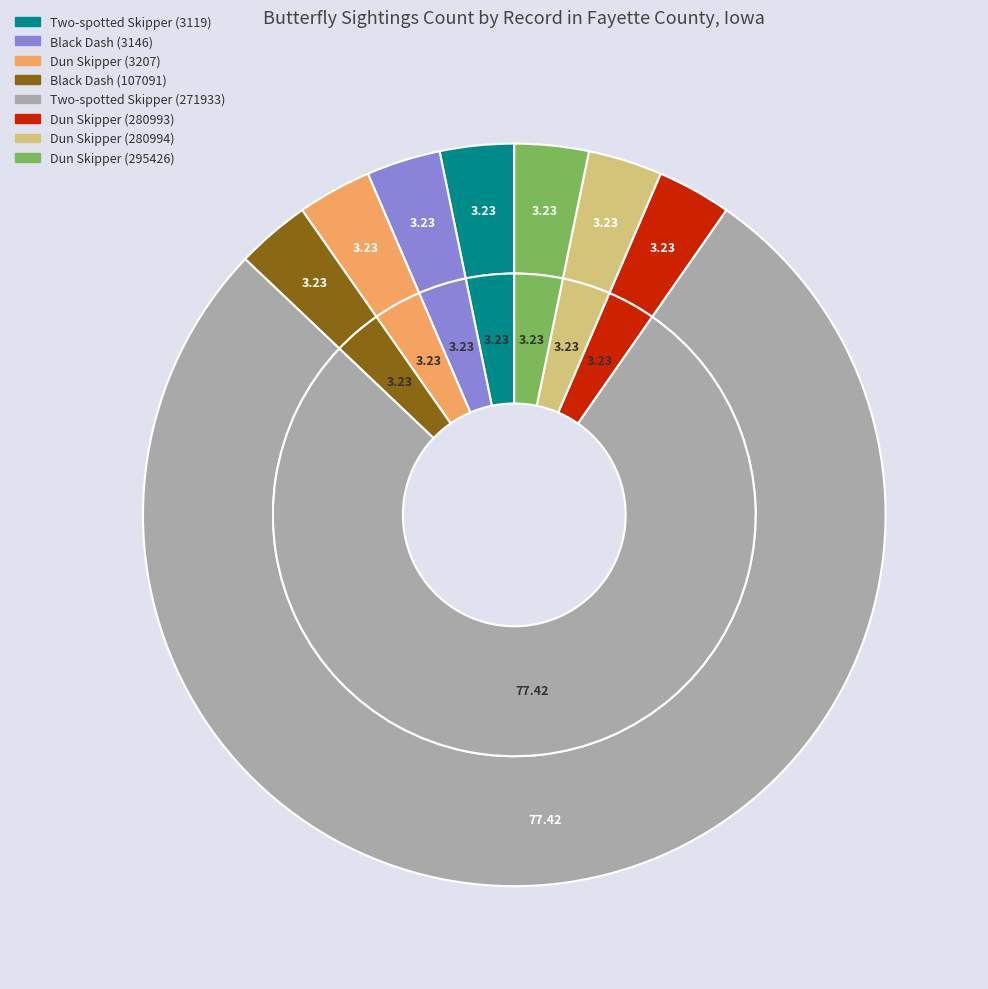

What is the largest slice in the pie chart?

Two-spotted Skipper (271933)